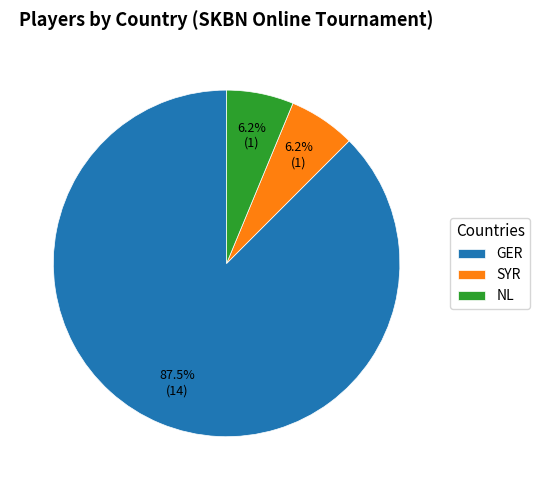

Combined, do GER and SYR account for over 50%?

Yes